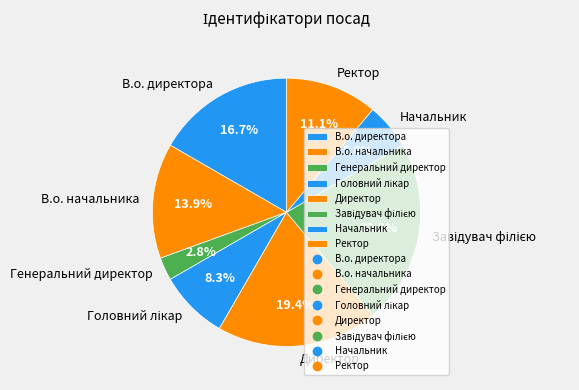

Is it true that Генеральний директор is 3% of the pie?

True